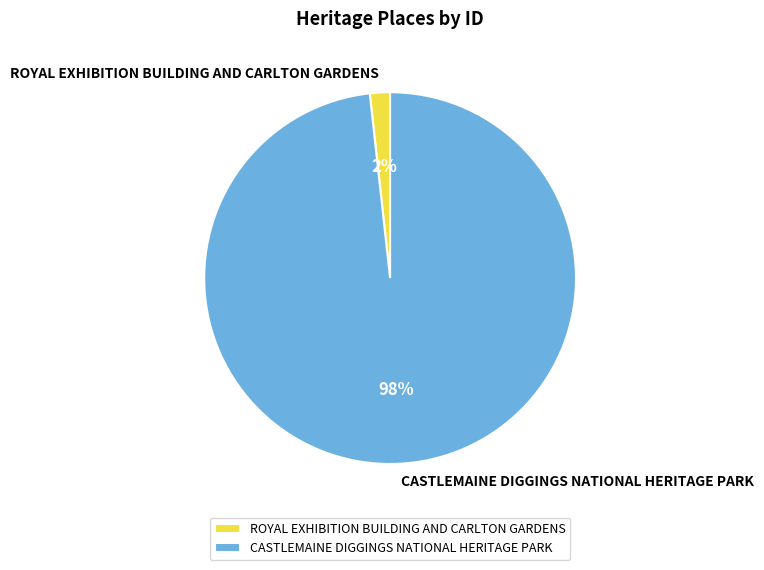

How many slices are in this pie chart?

2